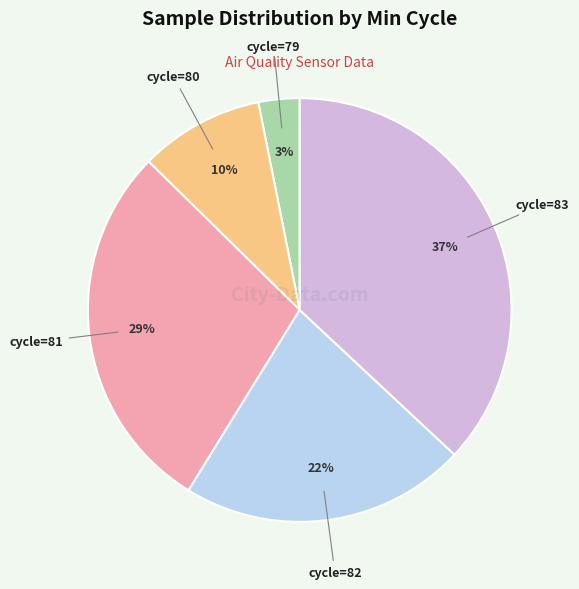

To the nearest percent, what is the difference between the largest and smallest slice percentages?

34%